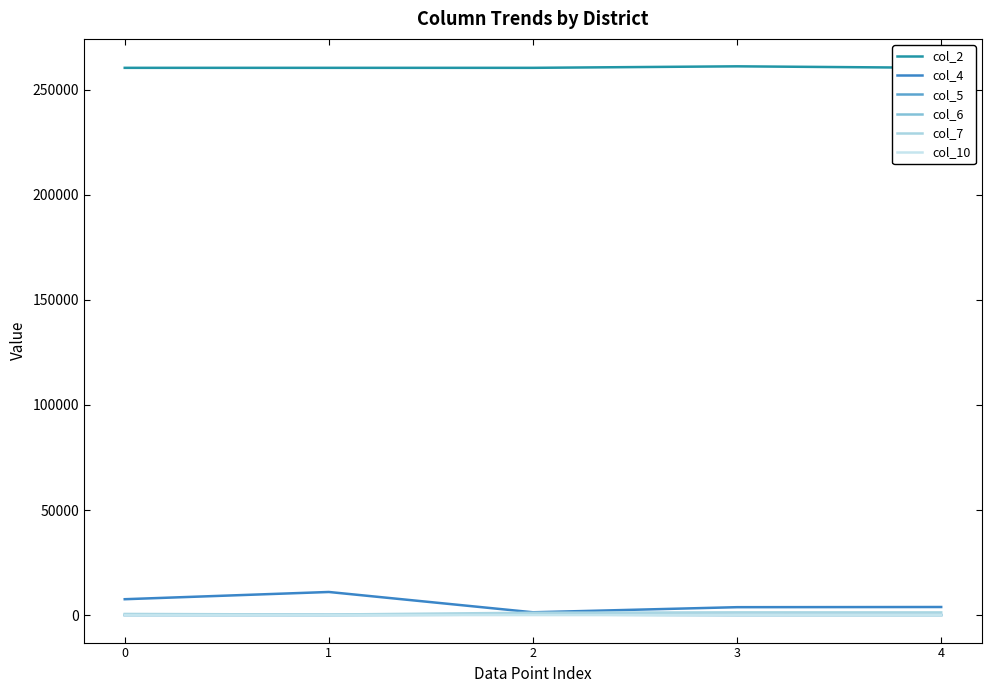

What are all the series names shown in the legend?

col_2, col_4, col_5, col_6, col_7, col_10